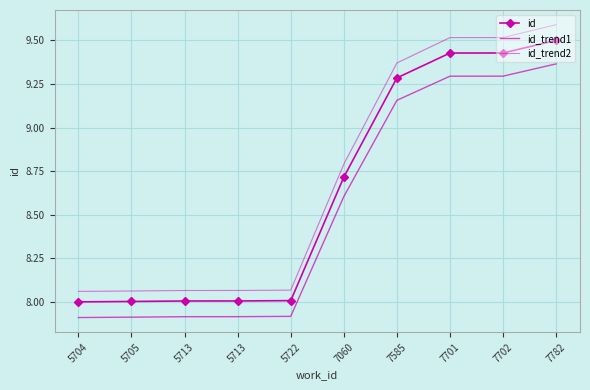

What is the value of the id_trend2 point at the 3rd from the left?

8.1